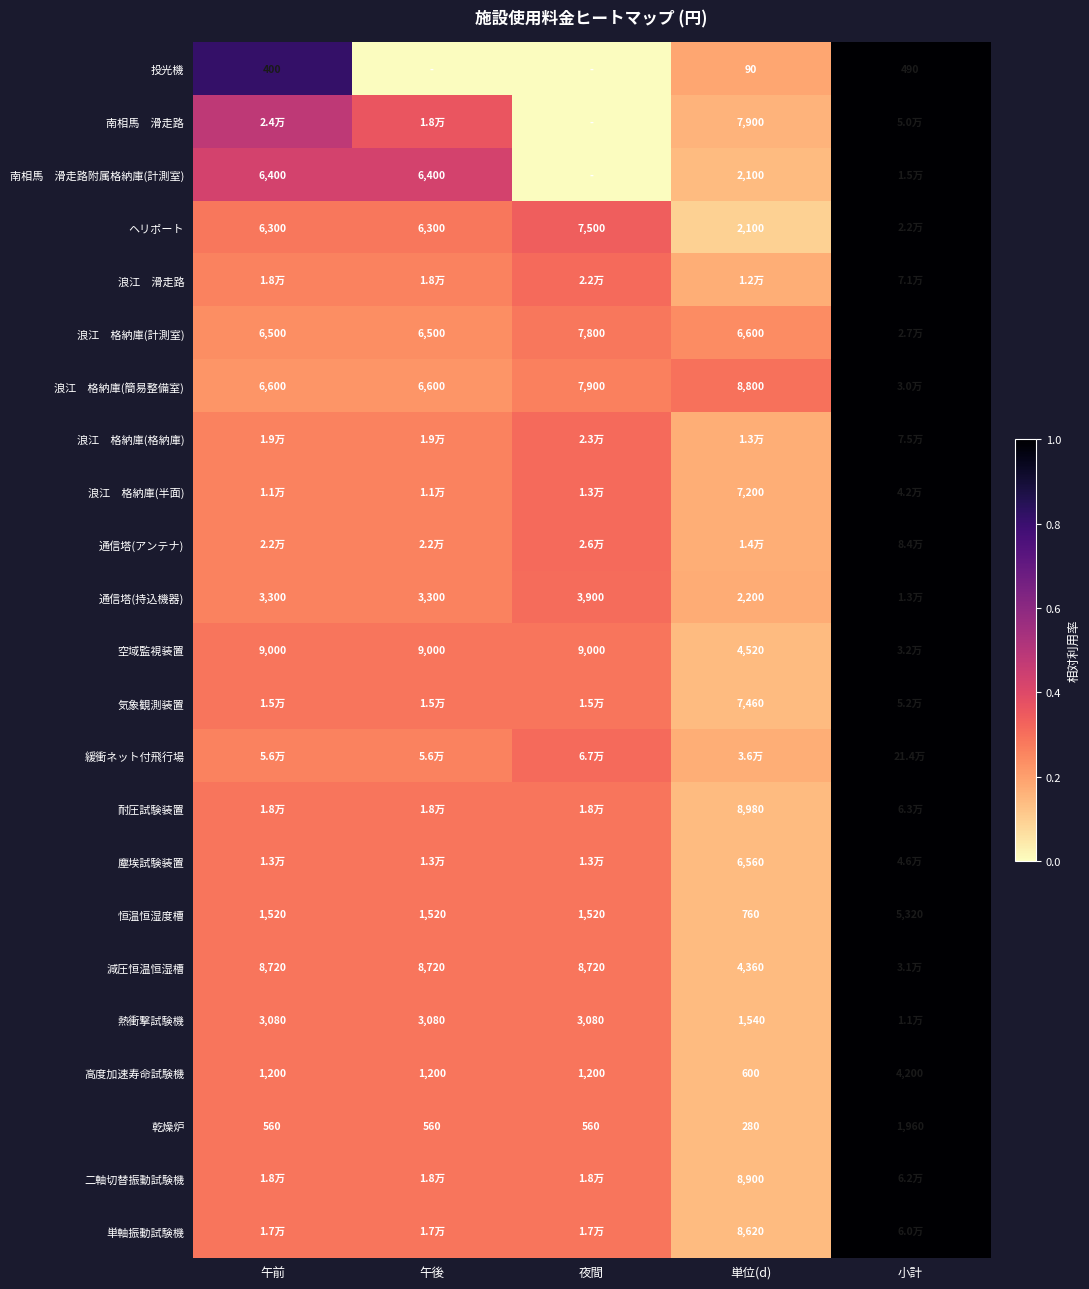

Which has a higher value, 夜間 or 午後?

夜間